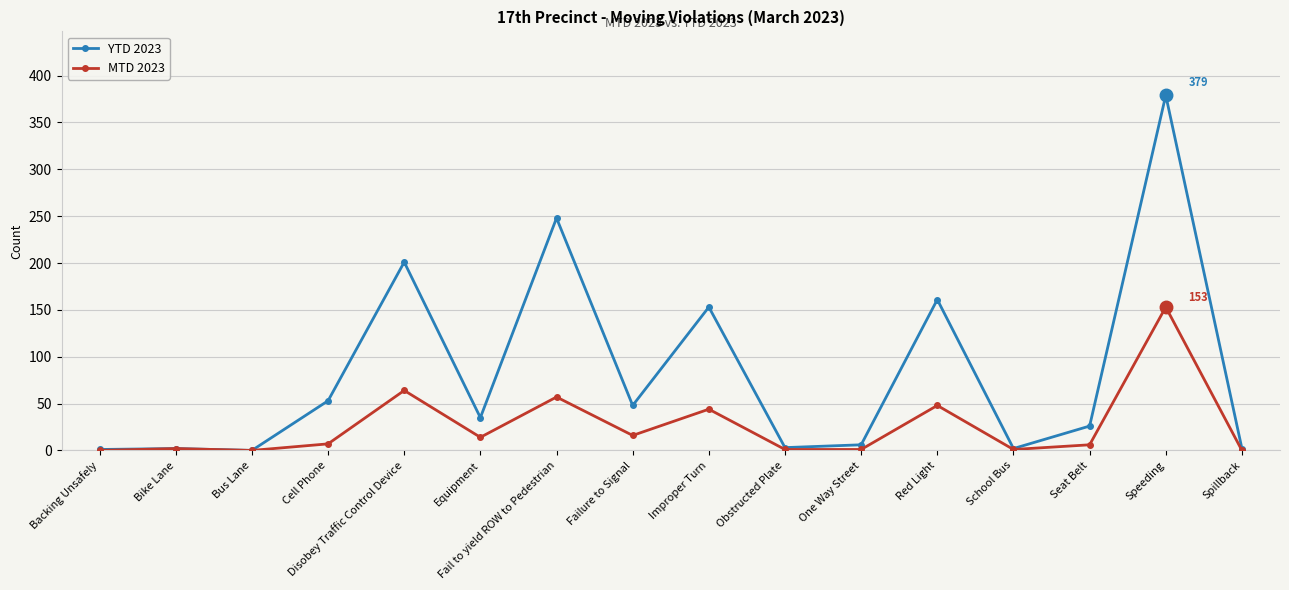

At which category does the chart reach its peak across all series?

Speeding